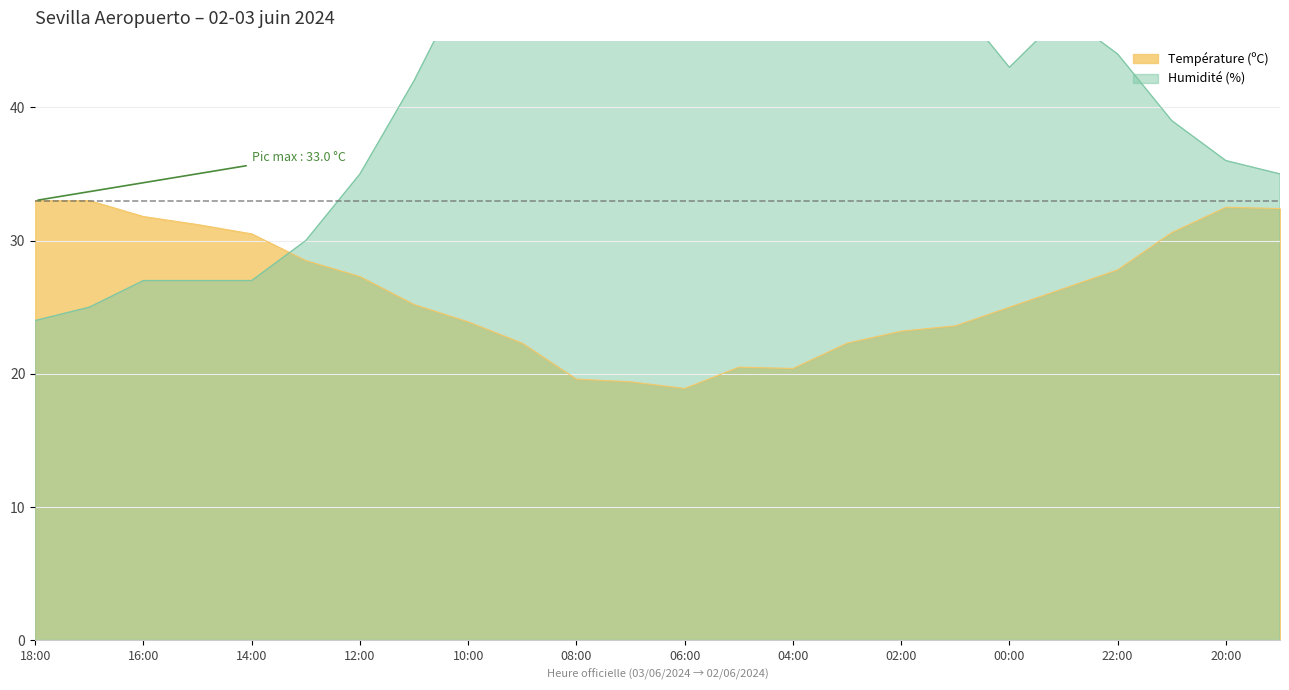

At how many categories does at least one series exceed 40?

14